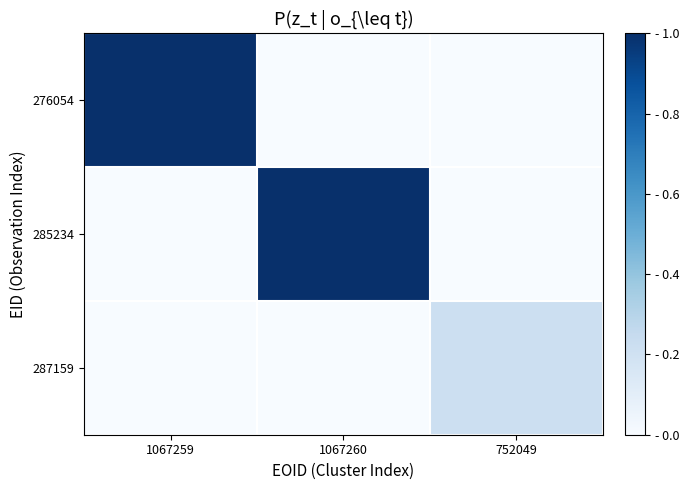

Rank the series by their maximum value, from lowest to highest.

287159, 276054, 285234